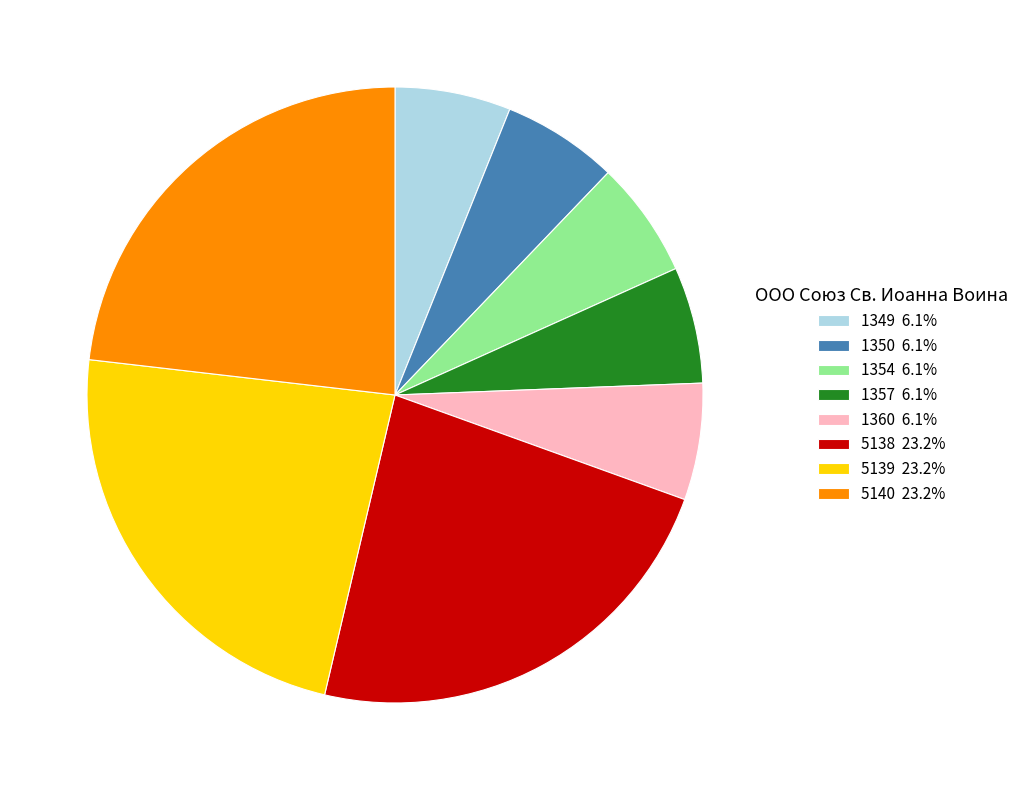

Is there a majority slice in this chart?

No